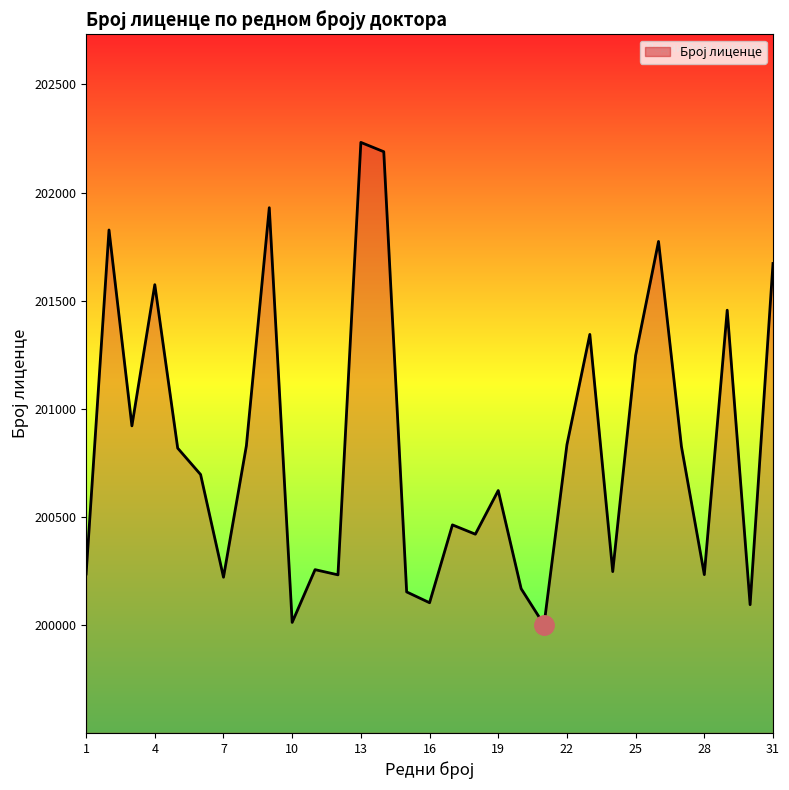

What is the difference between the maximum and minimum values?

2231